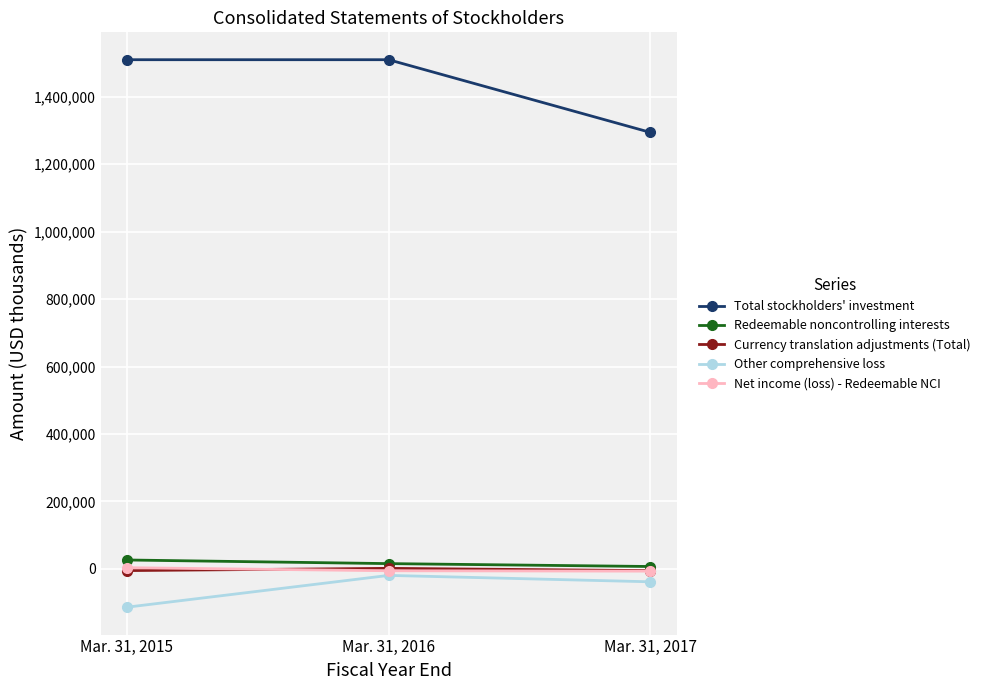

What is the average value of the Net income (loss) - Redeemable NCI series?

-3070